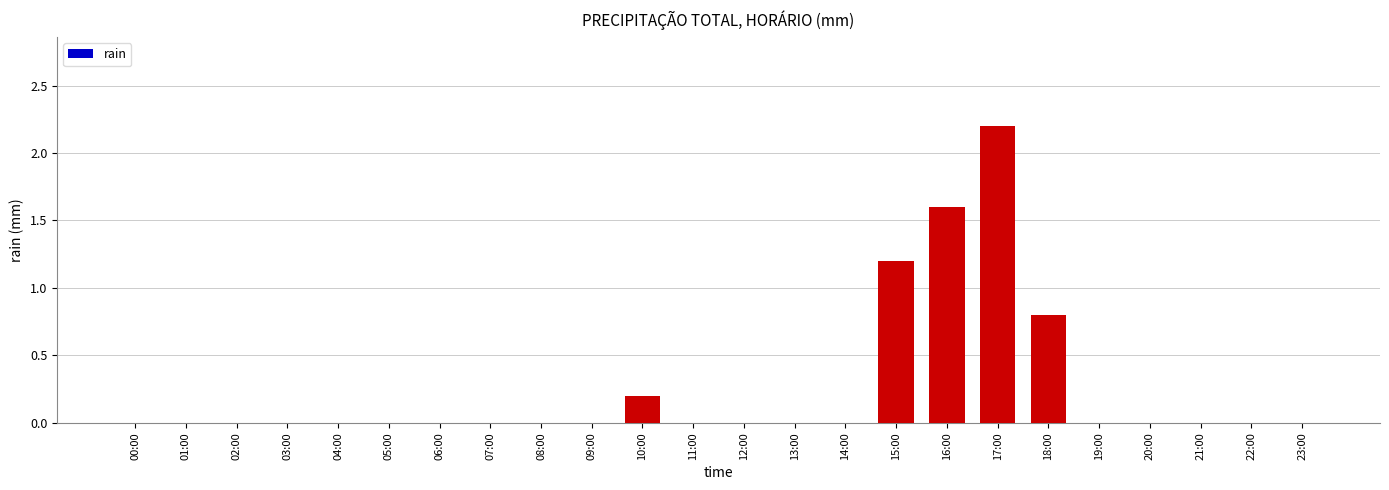

Which category has the highest value across all series?

17:00